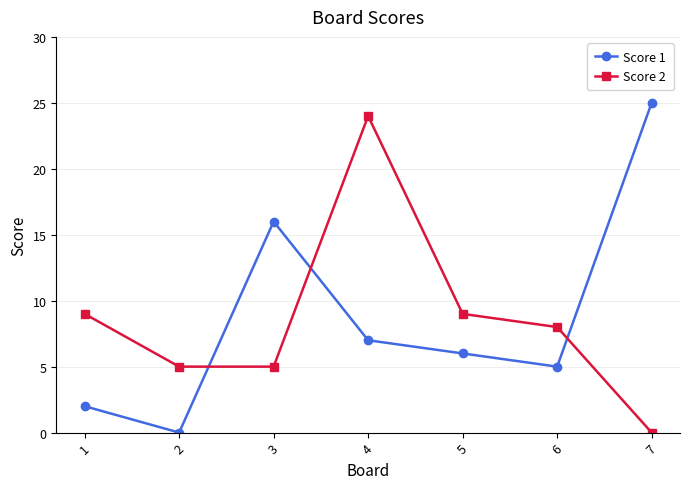

Where is Score 1 nearest to the value 12?

3